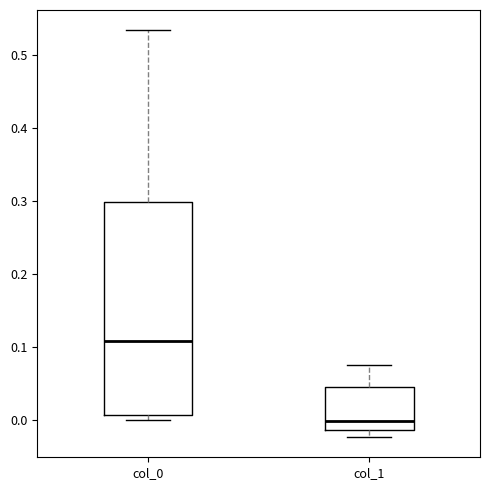

Where does the median line of the box for col_1 sit on the y-axis? The values are not printed on the chart, so give them approximately, as read against the axis.

0.00